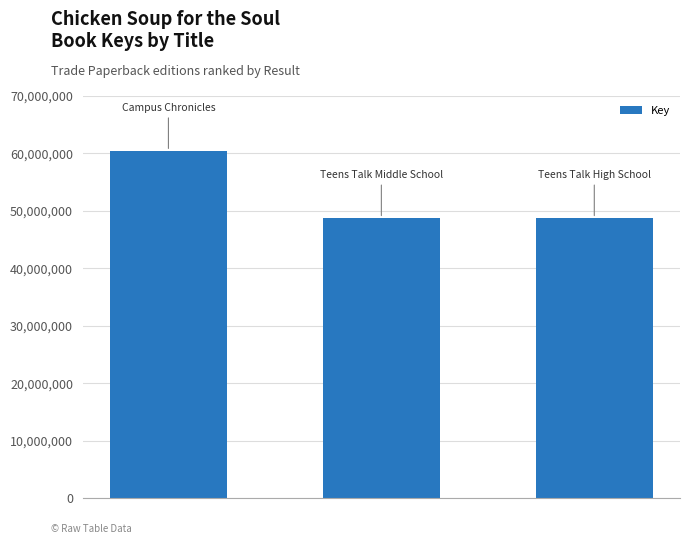

What is the value of the 1st bar from the left?

60308329